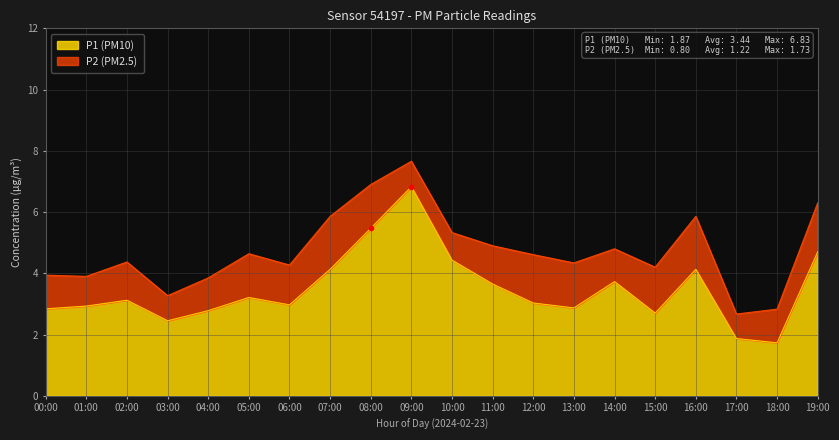

How many data points are less than 3?

9